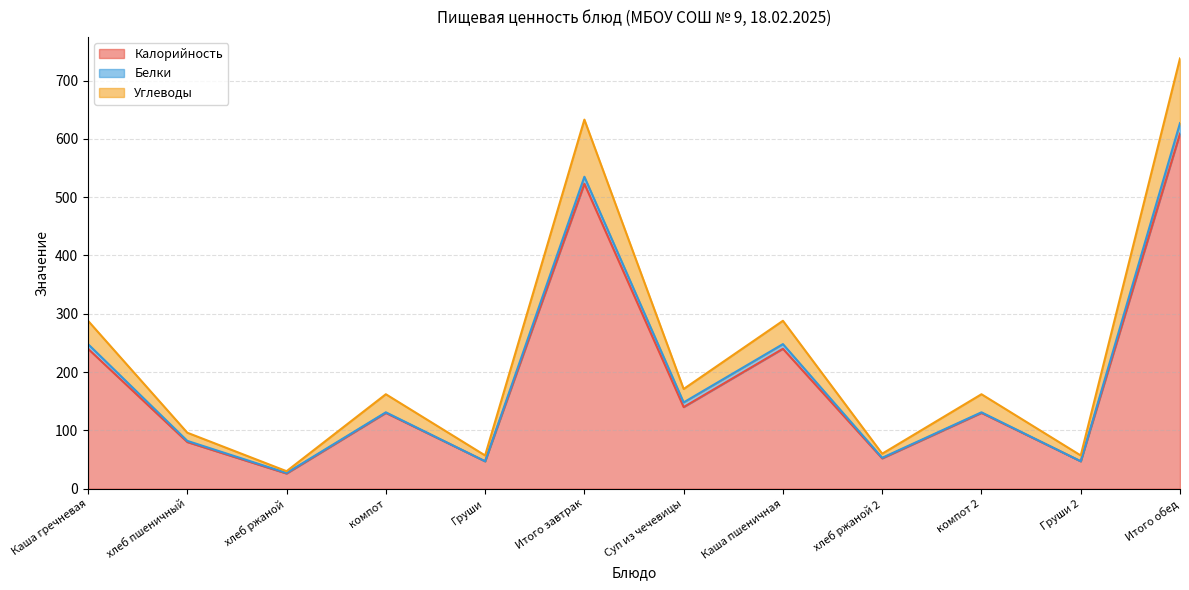

At which category is the sum across all series the highest?

Итого обед